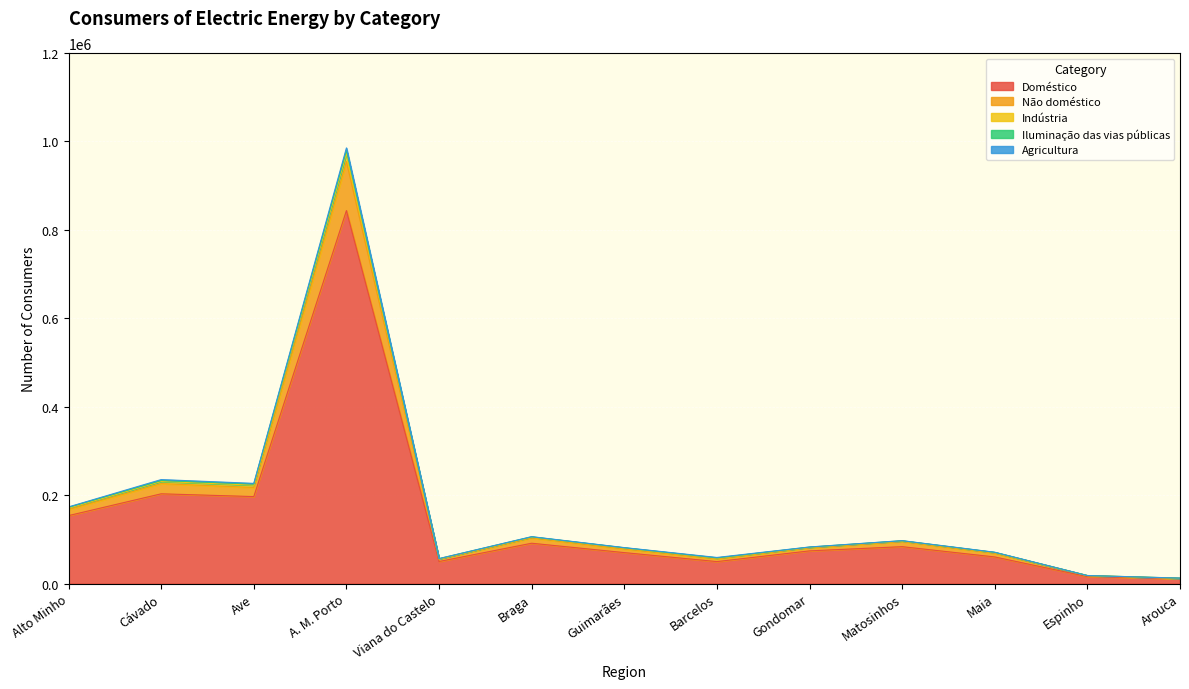

At which label is Iluminação das vias públicas closest to 496300?

Cávado